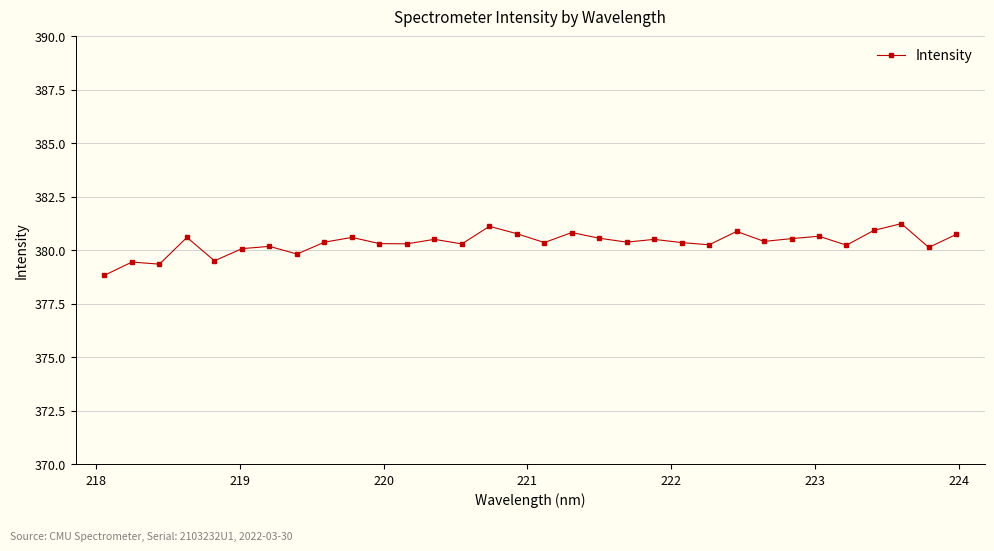

What is the minimum value shown in the chart?

378.8